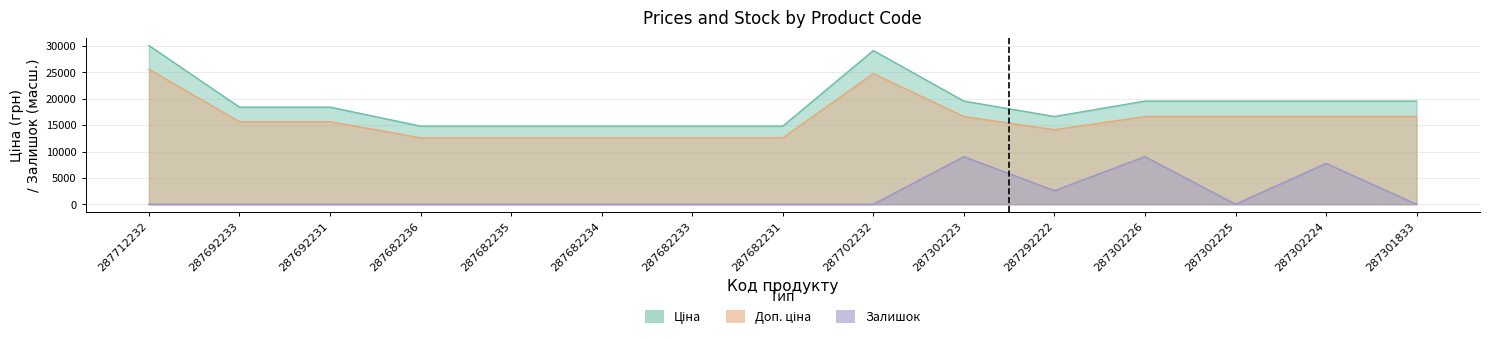

What are all the series names shown in the legend?

Ціна, Доп. ціна, Залишок